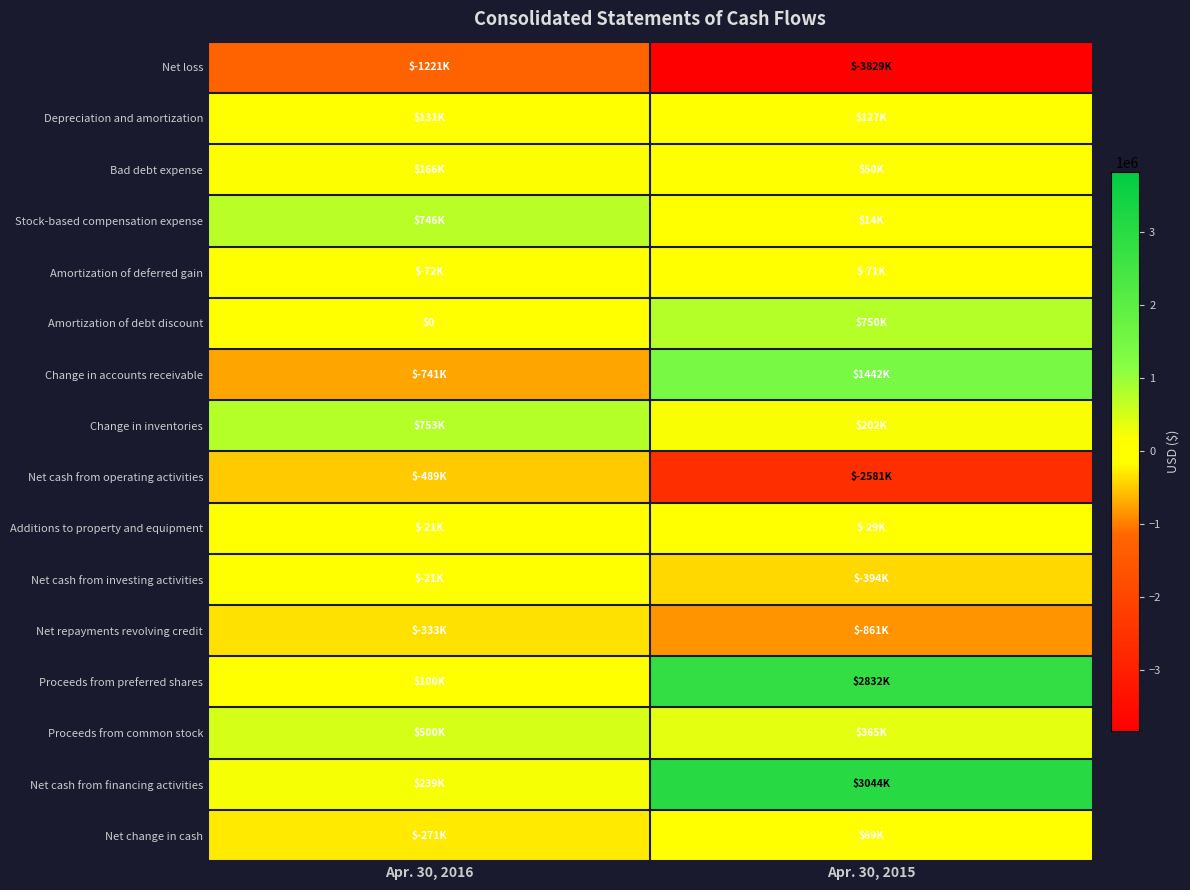

At which category does the chart reach its minimum across all series?

Apr. 30, 2015